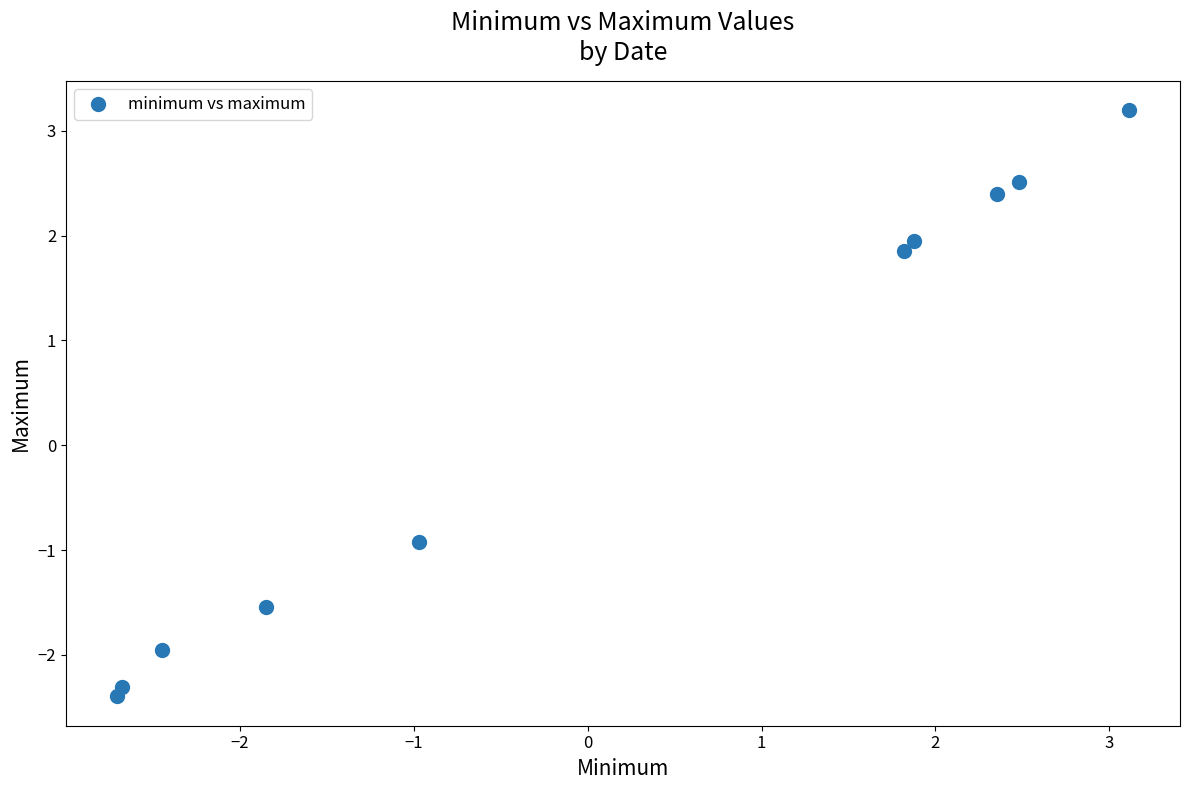

What Y value in the scatter plot is closest to 0?

-0.9